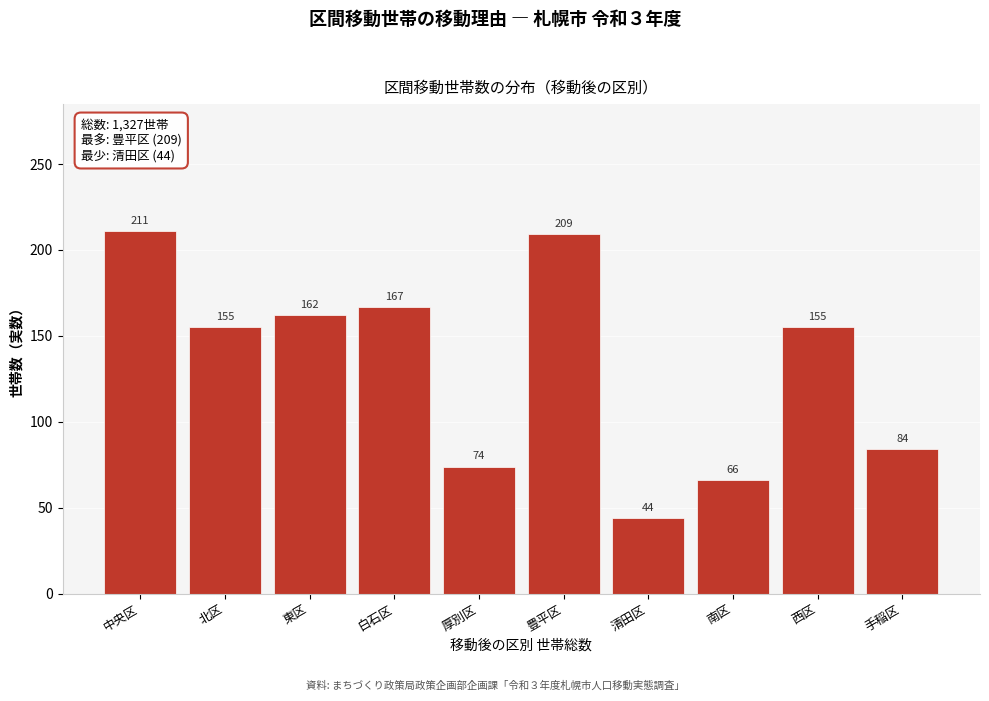

Reading left to right, what are all the values shown in this chart?

211	155	162	167	74	209	44	66	155	84